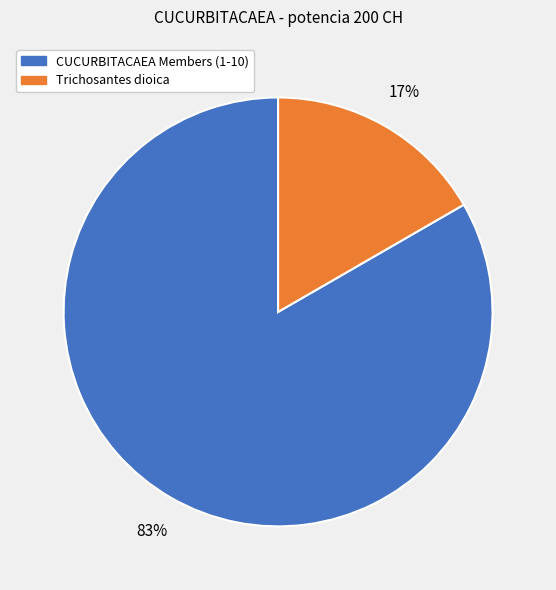

Does any single category account for the majority?

Yes